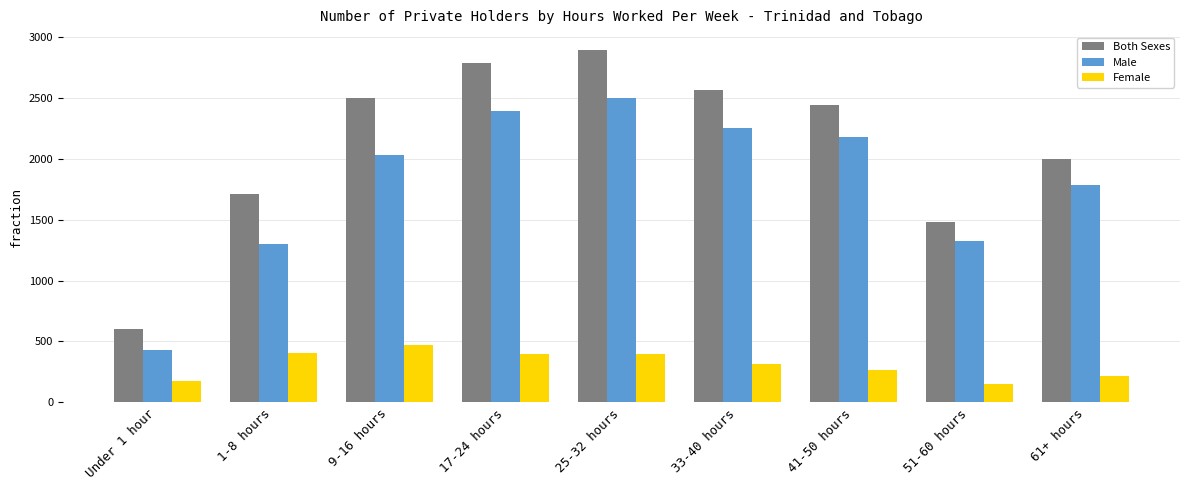

What is the minimum value shown in the chart?

154